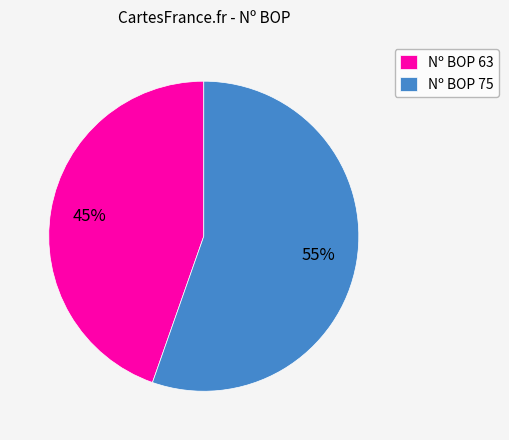

What is the ratio of the value at Nº BOP 63 to the value at Nº BOP 75?

0.8